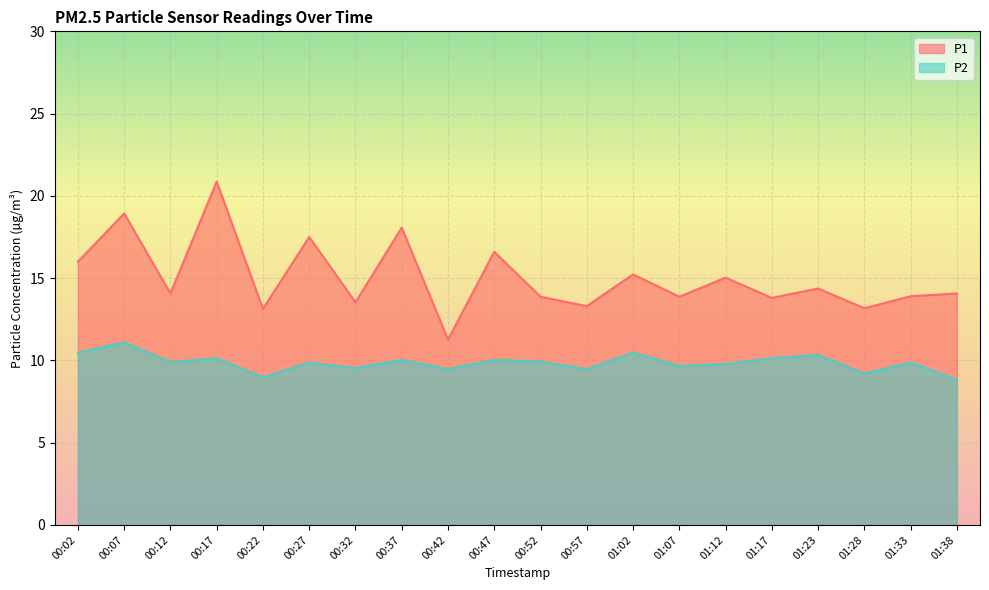

Which series has the largest total across all categories?

P1